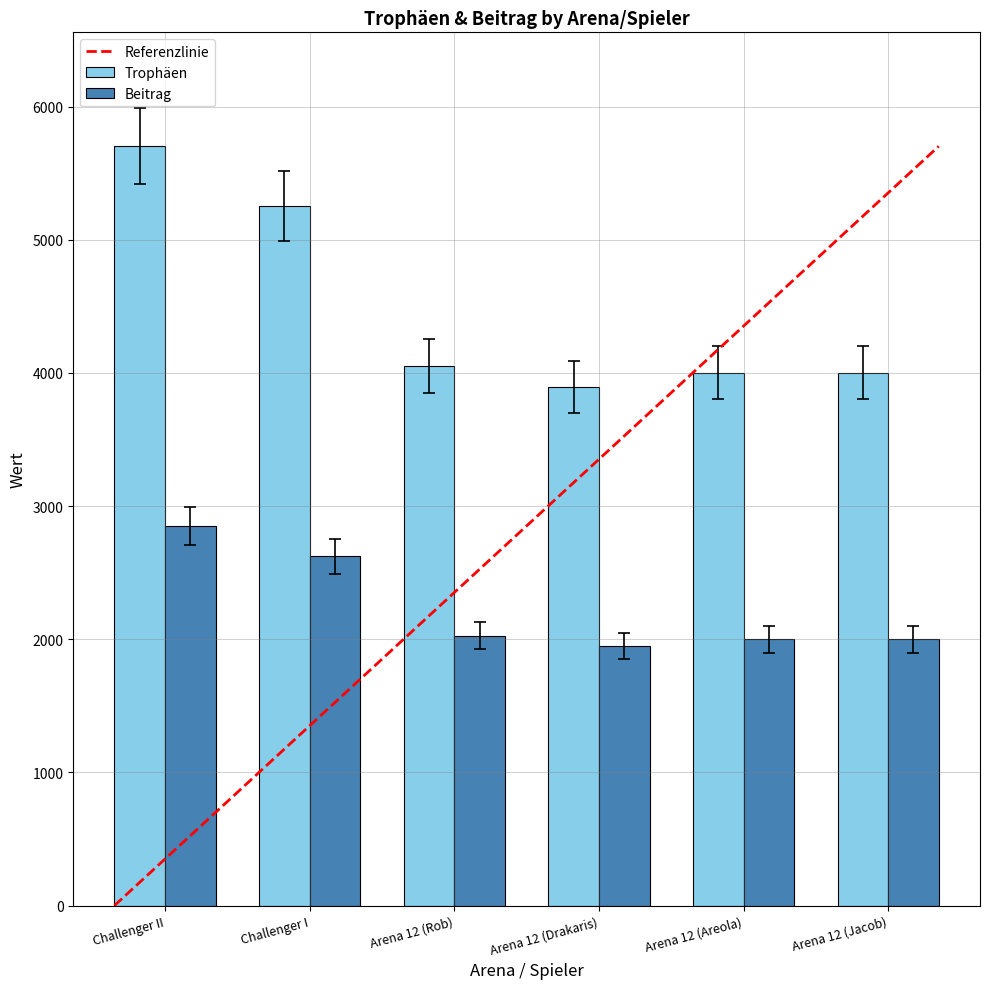

Is the value of Trophäen at Arena 12 (Jacob) greater than the value of Beitrag at Challenger I?

Yes